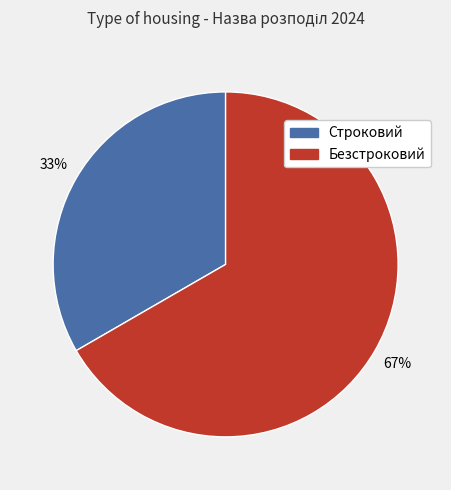

Is the sum of Строковий and Безстроковий greater than half?

Yes